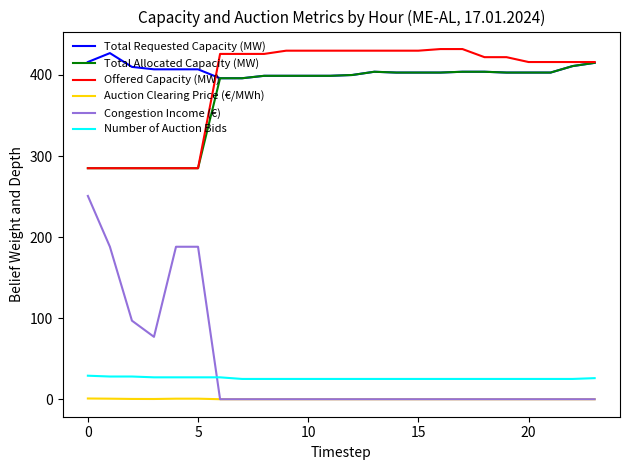

Which series has the widest spread of values?

Congestion Income (€)